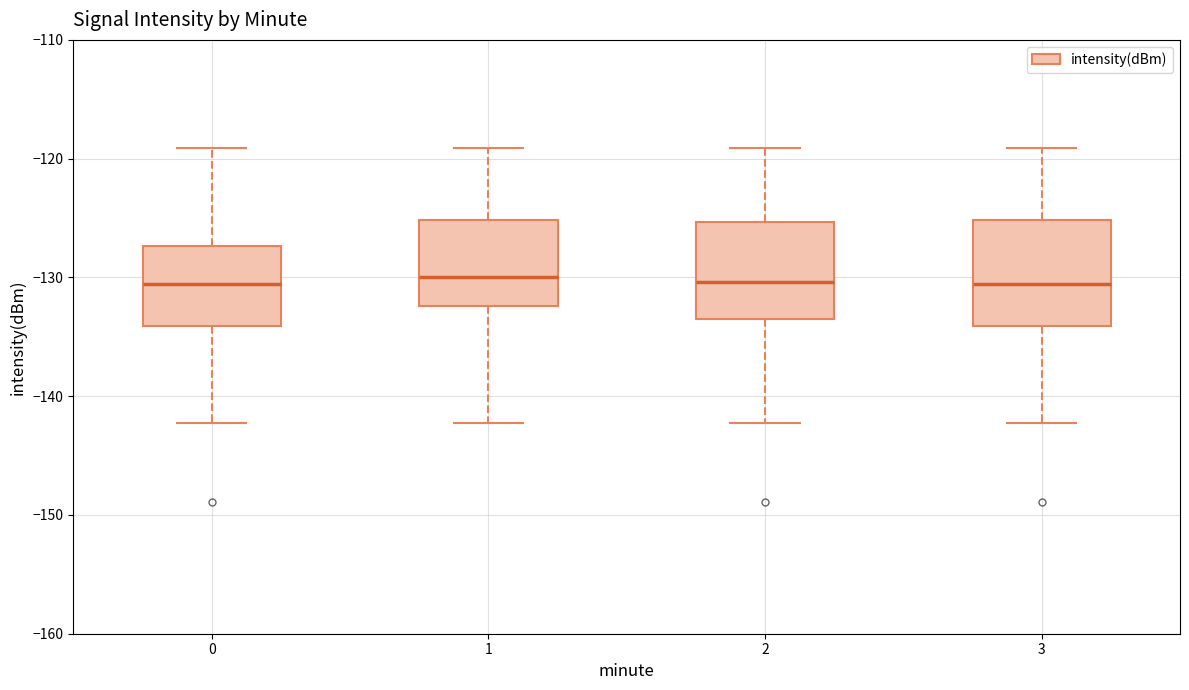

Reading left to right, transcribe this box plot: for each box, give where its median line is, the range the box spans, and where its two whiskers end, as read against the y-axis. The values are not printed on the chart, so give them approximately, as read against the axis.

0: median -131, box -134 to -127, whiskers -142 to -119
1: median -130, box -132 to -125, whiskers -142 to -119
2: median -130, box -134 to -125, whiskers -142 to -119
3: median -131, box -134 to -125, whiskers -142 to -119